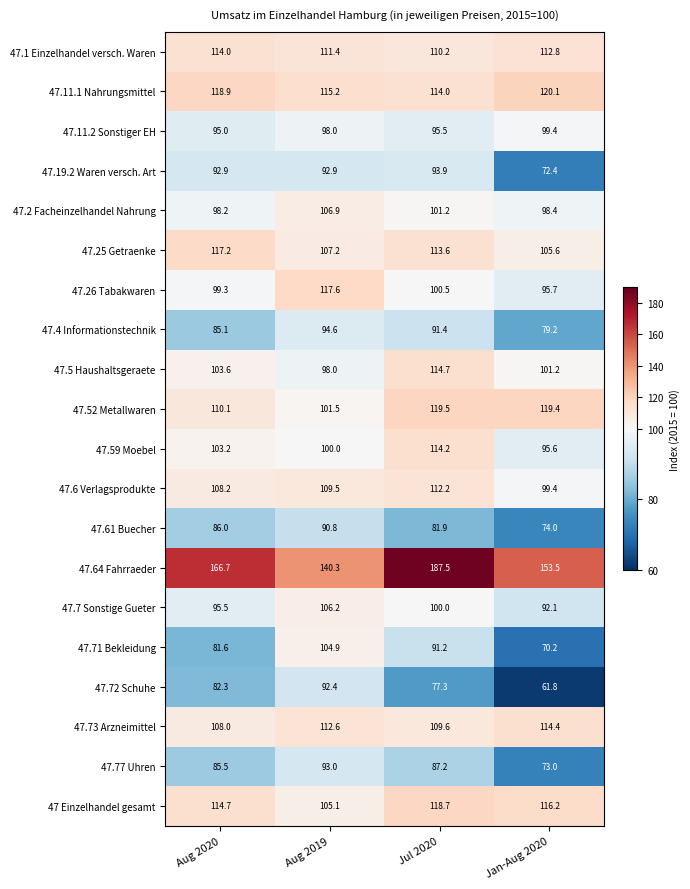

What is the total value across all series at Jul 2020?

2134.3